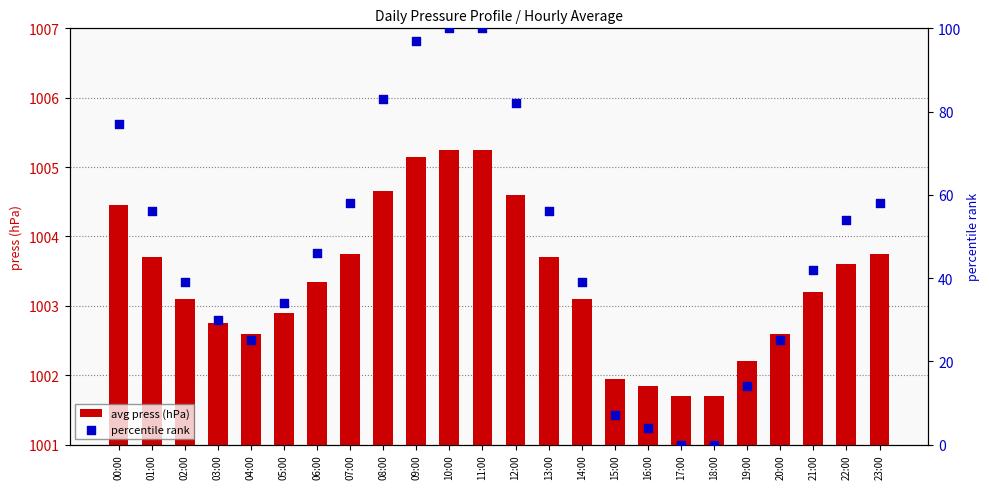

Which series contains the lowest Y value?

percentile rank